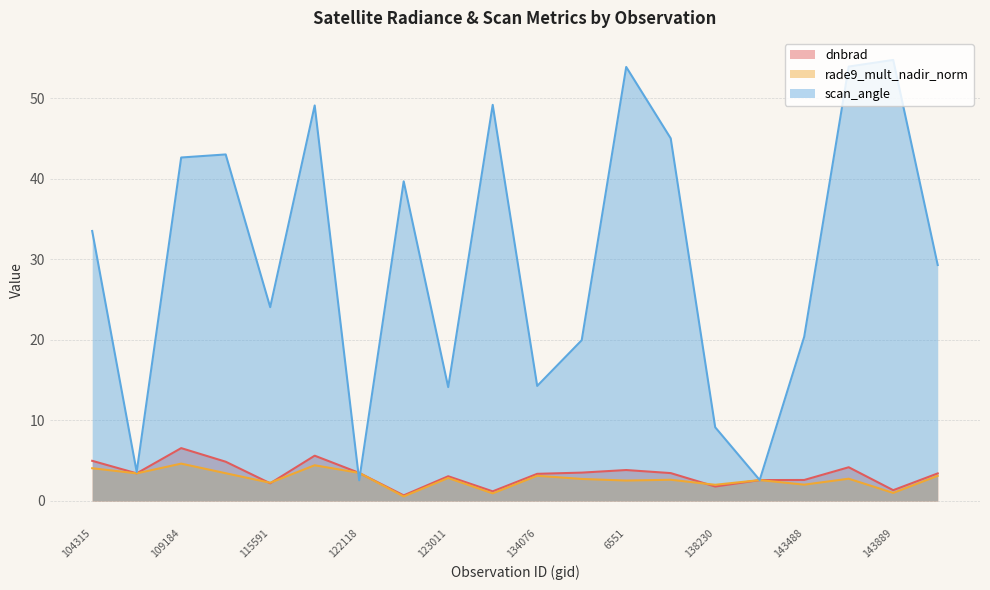

At which label does scan_angle reach its peak?

143889